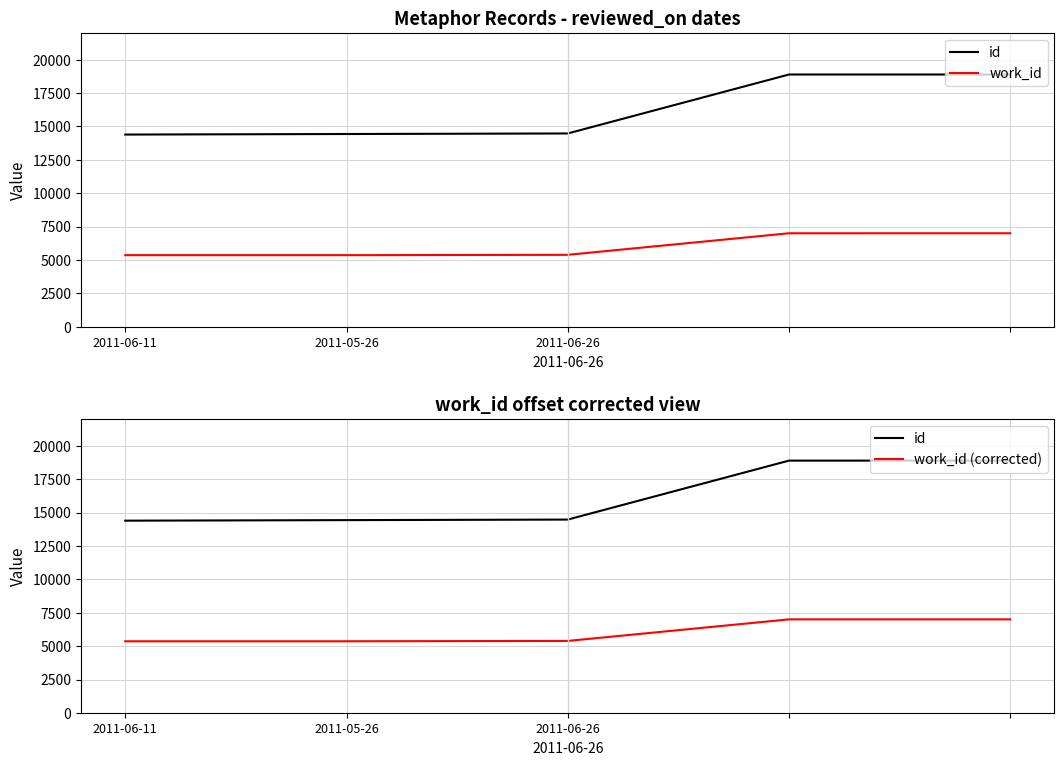

What is the label of the 4th point from the right?

2011-05-26